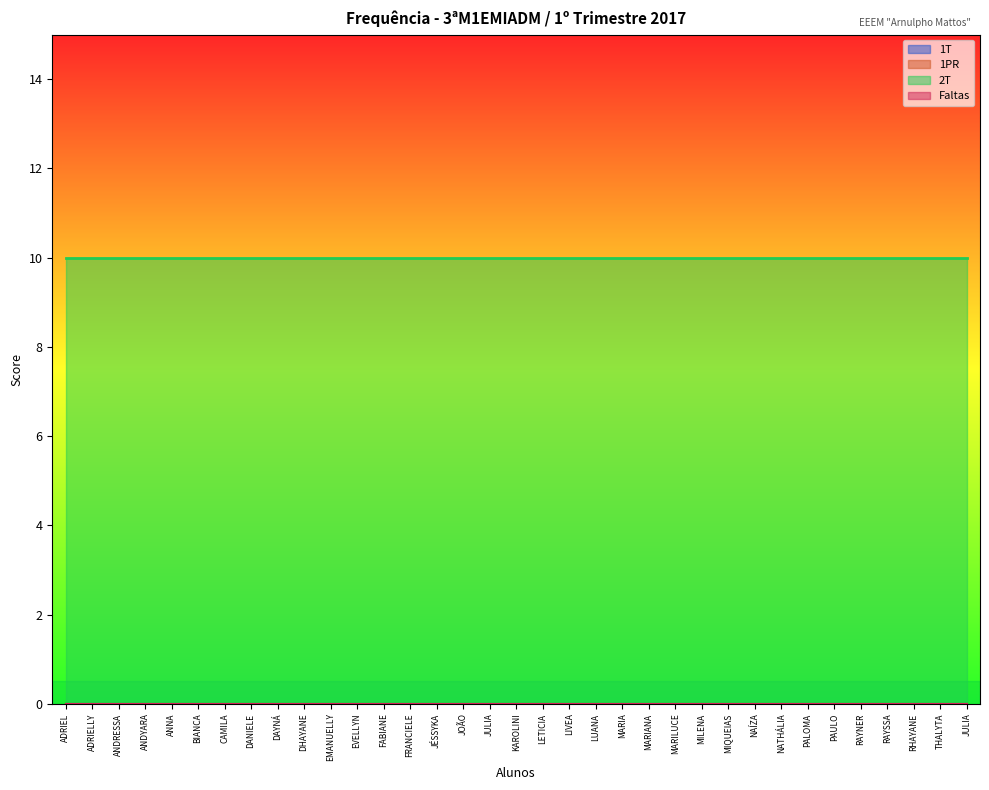

Which series has the widest spread of values?

1T